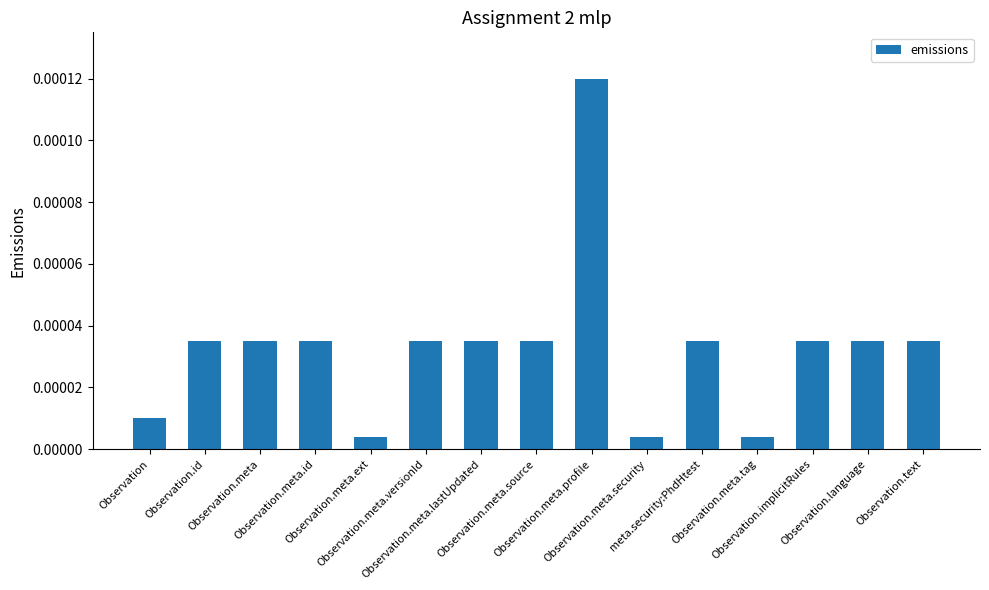

At which label is the value closest to 0?

Observation.meta.ext